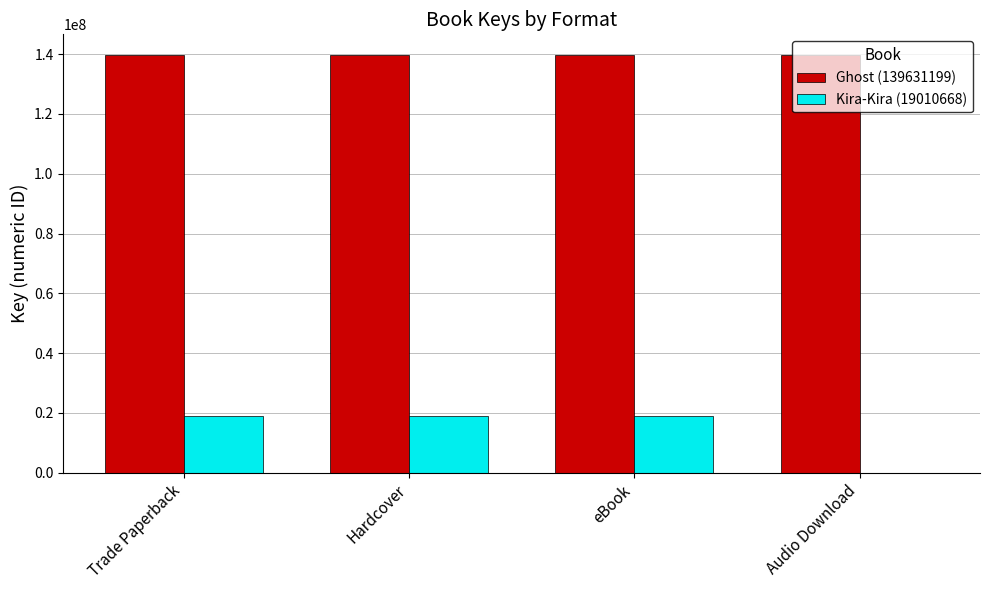

Is it true that Ghost (139631199) equals 48829823 at Audio Download?

False